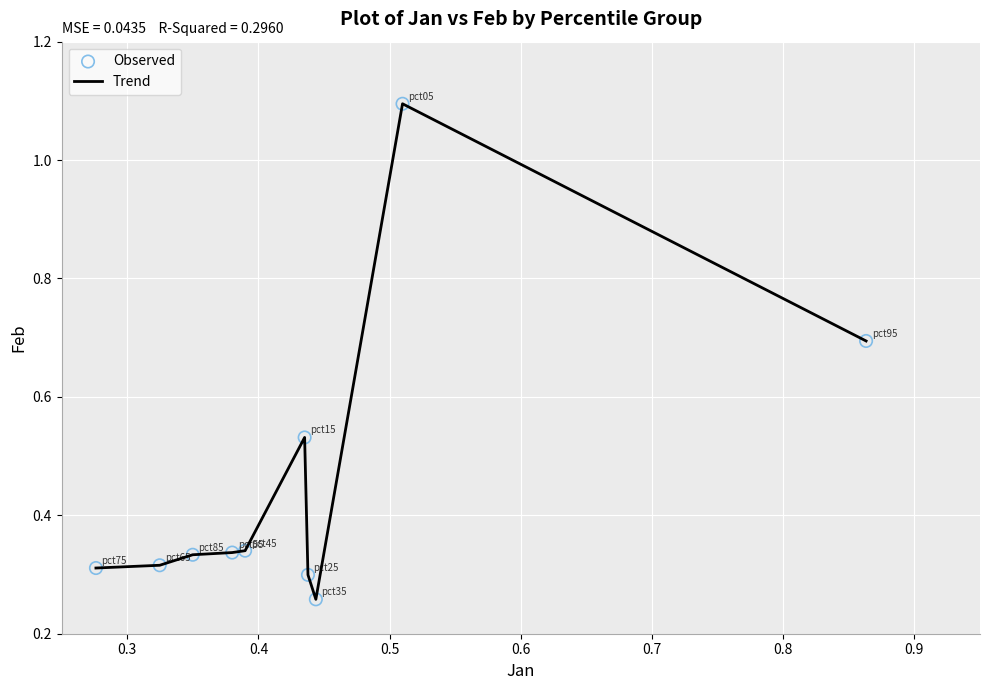

What is the difference between the maximum and minimum values?

0.8